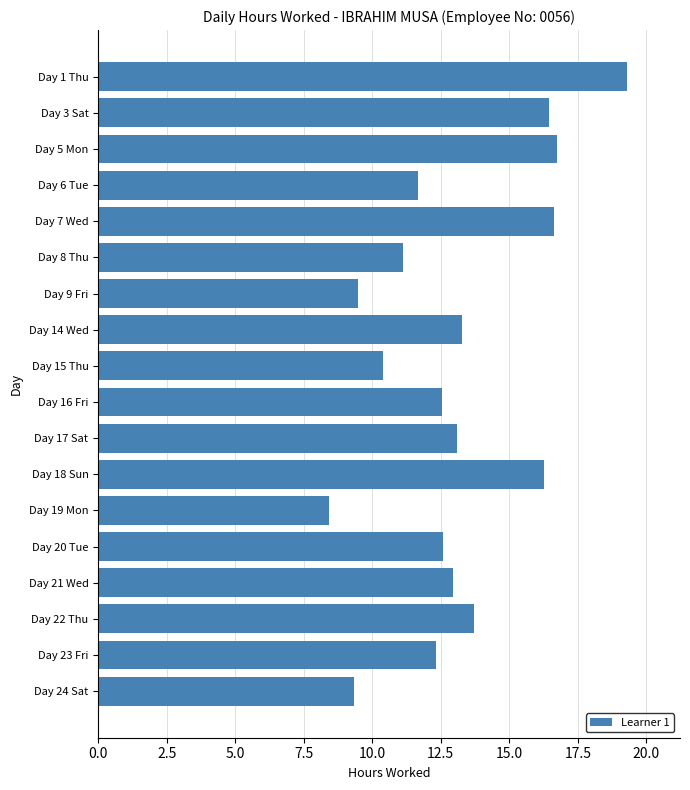

What position from the bottom is Day 24 Sat?

1